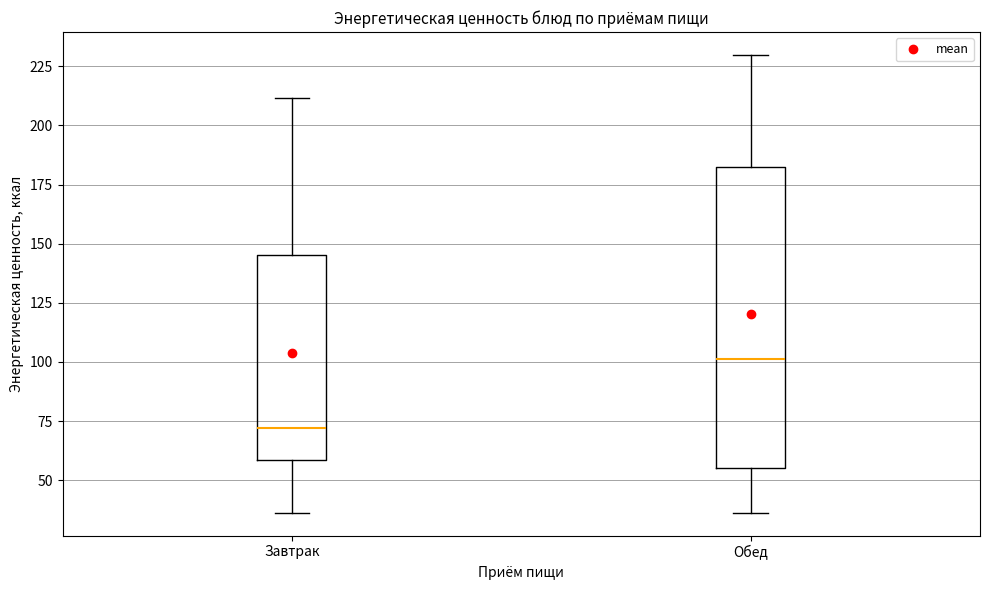

Comparing the boxes themselves (not the whiskers), which one is the tallest?

Обед